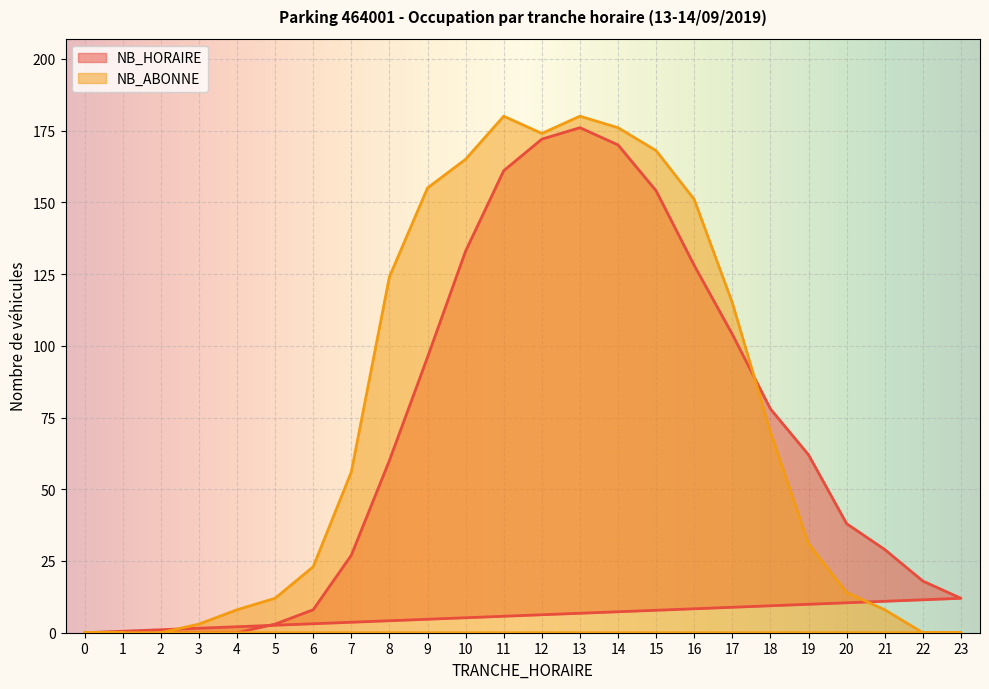

How many data points in NB_ABONNE are less than 56?

12